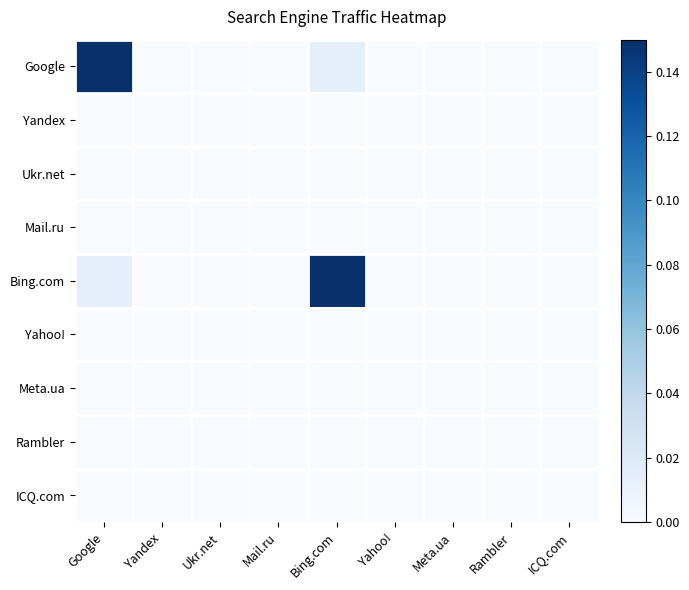

Reading left to right, transcribe all the data shown in this chart.

Google: Google=0.1	Yandex=0.0	Ukr.net=0.0	Mail.ru=0.0	Bing.com=0.0	Yahoo!=0.0	Meta.ua=0.0	Rambler=0.0	ICQ.com=0.0
Yandex: Google=0.0	Yandex=0.0	Ukr.net=0.0	Mail.ru=0.0	Bing.com=0.0	Yahoo!=0.0	Meta.ua=0.0	Rambler=0.0	ICQ.com=0.0
Ukr.net: Google=0.0	Yandex=0.0	Ukr.net=0.0	Mail.ru=0.0	Bing.com=0.0	Yahoo!=0.0	Meta.ua=0.0	Rambler=0.0	ICQ.com=0.0
Mail.ru: Google=0.0	Yandex=0.0	Ukr.net=0.0	Mail.ru=0.0	Bing.com=0.0	Yahoo!=0.0	Meta.ua=0.0	Rambler=0.0	ICQ.com=0.0
Bing.com: Google=0.0	Yandex=0.0	Ukr.net=0.0	Mail.ru=0.0	Bing.com=0.1	Yahoo!=0.0	Meta.ua=0.0	Rambler=0.0	ICQ.com=0.0
Yahoo!: Google=0.0	Yandex=0.0	Ukr.net=0.0	Mail.ru=0.0	Bing.com=0.0	Yahoo!=0.0	Meta.ua=0.0	Rambler=0.0	ICQ.com=0.0
Meta.ua: Google=0.0	Yandex=0.0	Ukr.net=0.0	Mail.ru=0.0	Bing.com=0.0	Yahoo!=0.0	Meta.ua=0.0	Rambler=0.0	ICQ.com=0.0
Rambler: Google=0.0	Yandex=0.0	Ukr.net=0.0	Mail.ru=0.0	Bing.com=0.0	Yahoo!=0.0	Meta.ua=0.0	Rambler=0.0	ICQ.com=0.0
ICQ.com: Google=0.0	Yandex=0.0	Ukr.net=0.0	Mail.ru=0.0	Bing.com=0.0	Yahoo!=0.0	Meta.ua=0.0	Rambler=0.0	ICQ.com=0.0